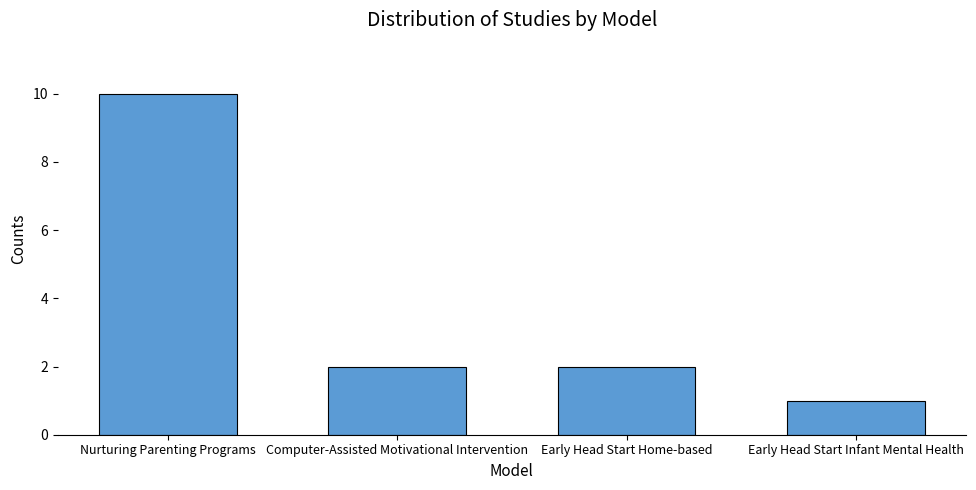

Is it true that the value at Early Head Start Infant Mental Health is 1?

True